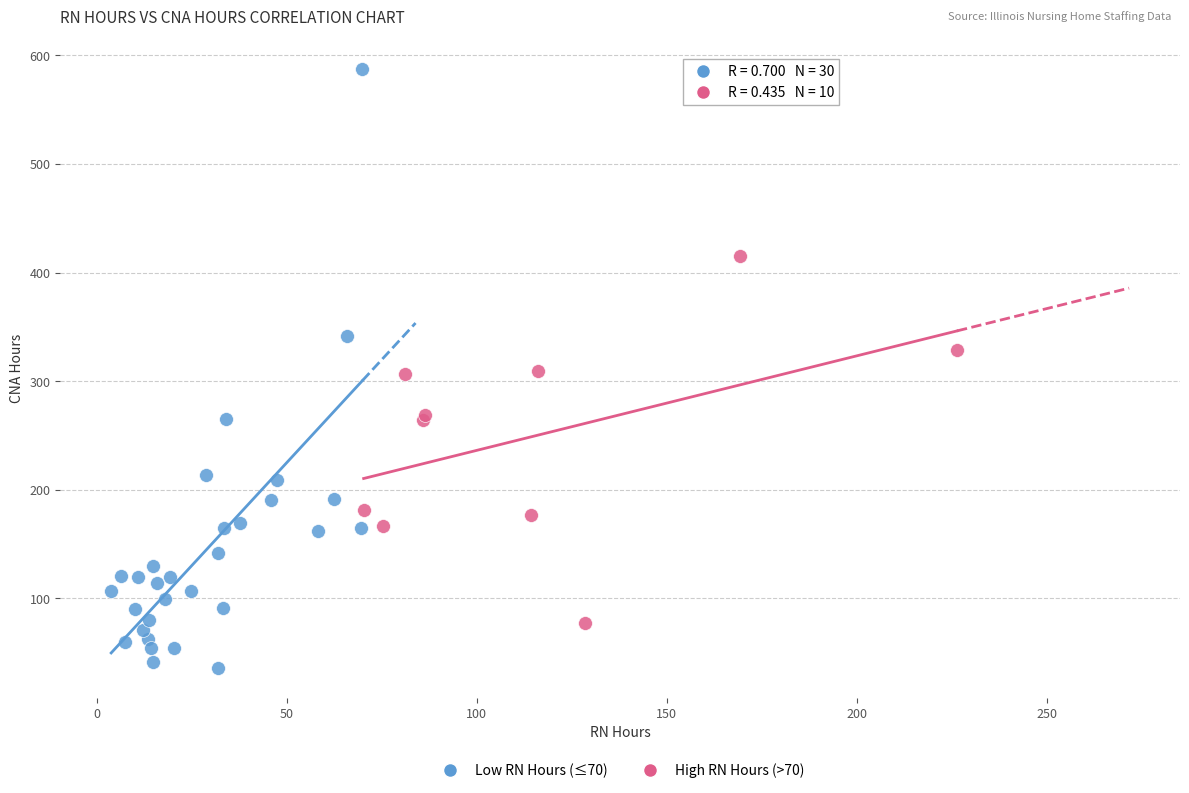

Which series has the largest Y range (max minus min)?

Low RN Hours (≤70)